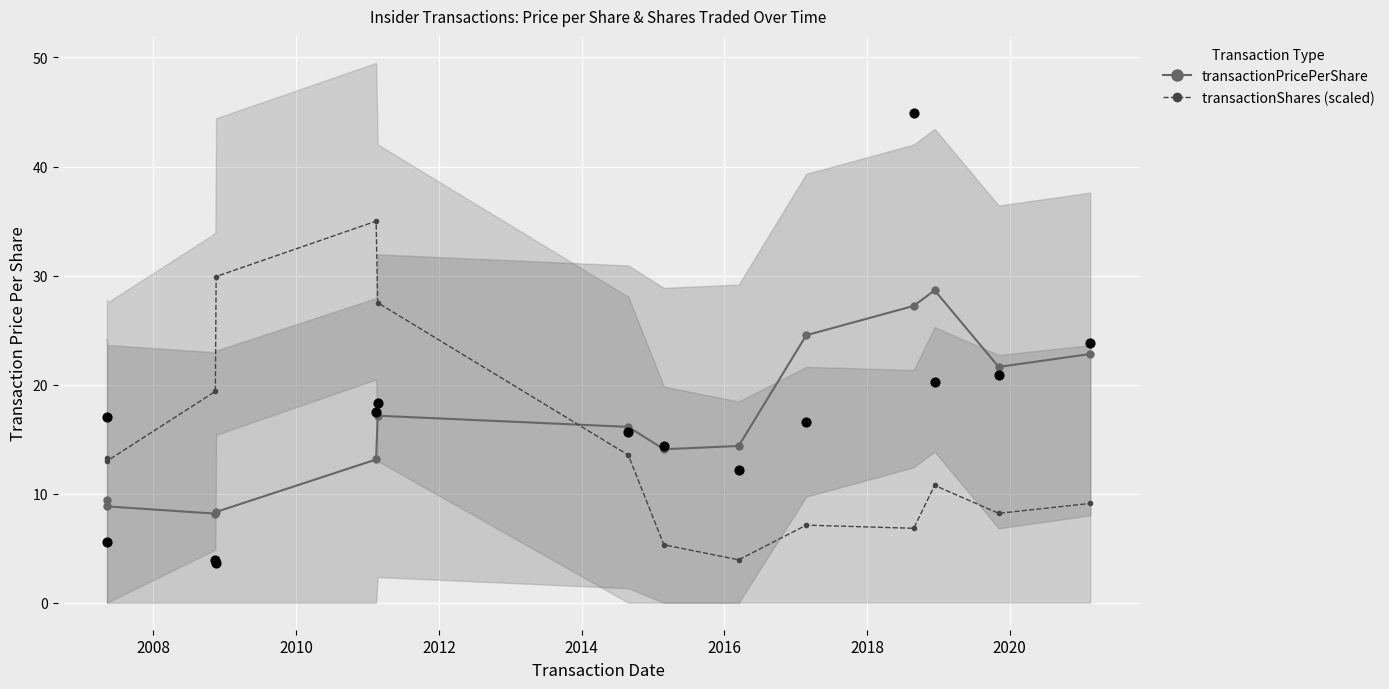

At how many categories does at least one series exceed 27?

5